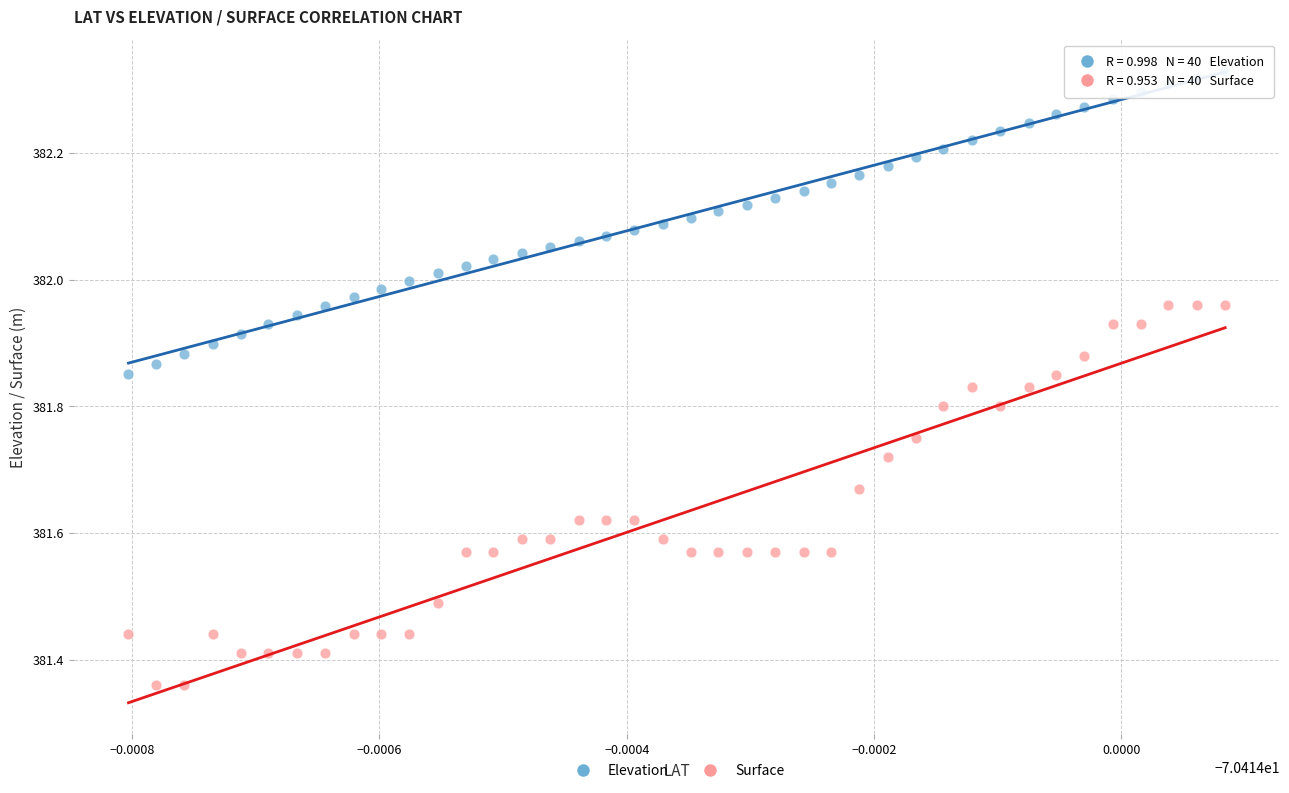

What are all the series names shown in the legend?

Elevation, Surface